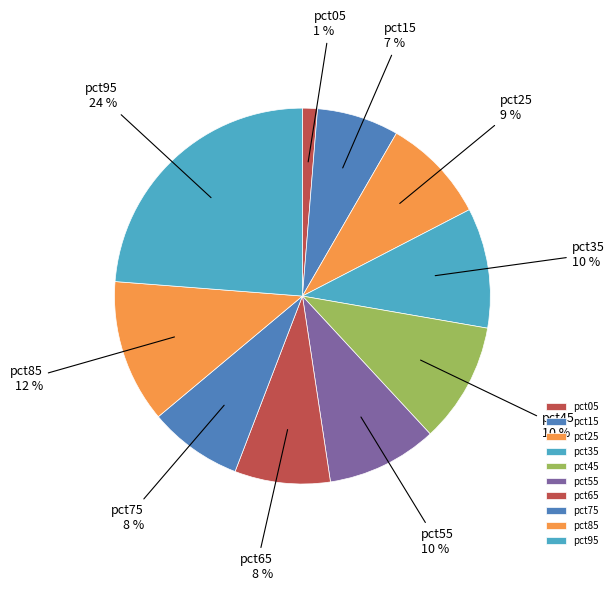

Combined, do pct05 and pct15 account for over 50%?

No